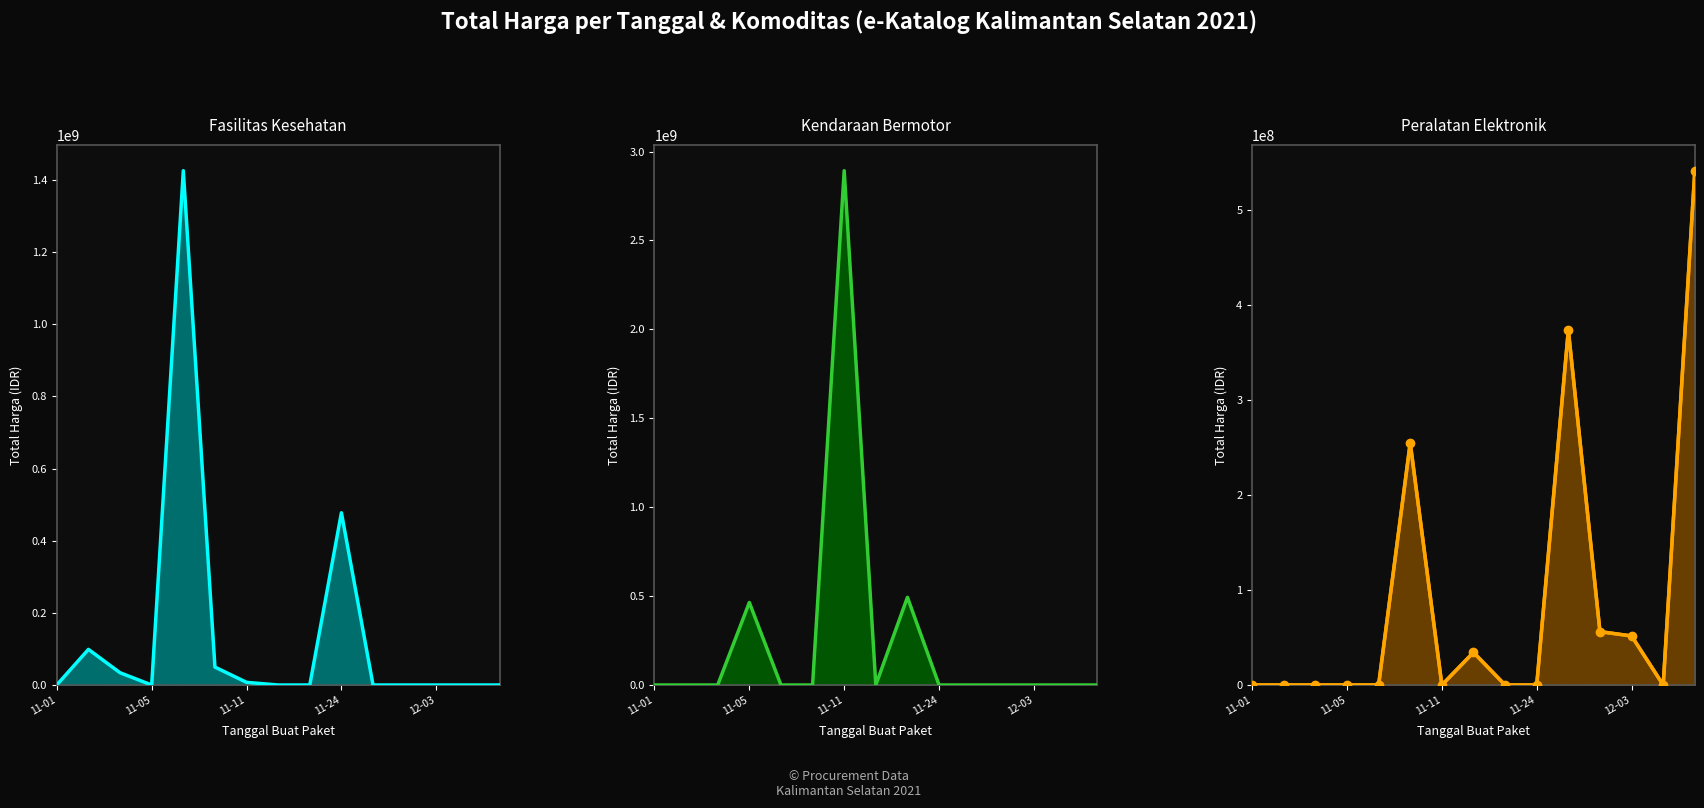

How many lines are shown in the chart?

3